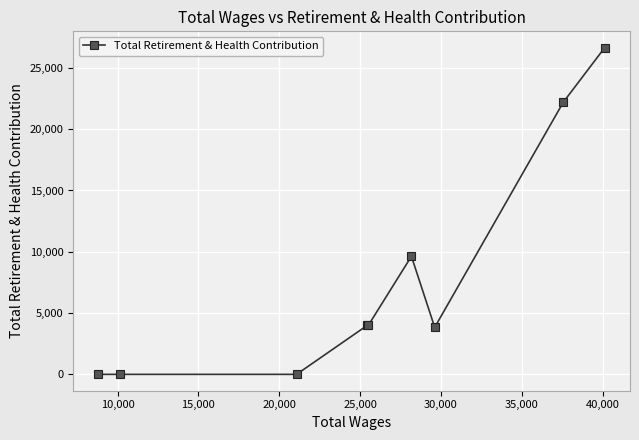

How many data points are less than 3996?

4